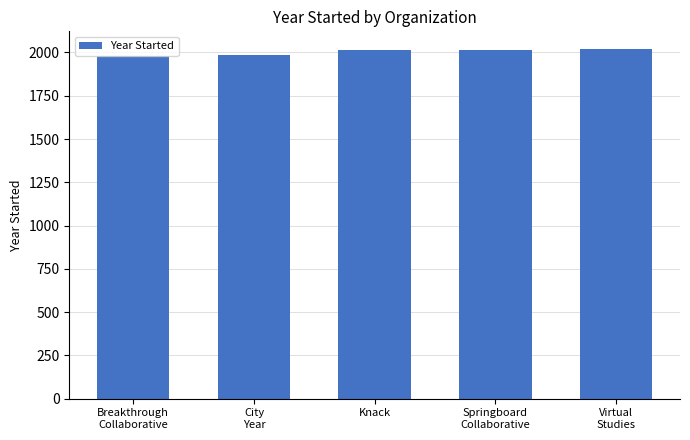

What is the minimum value shown in the chart?

1978